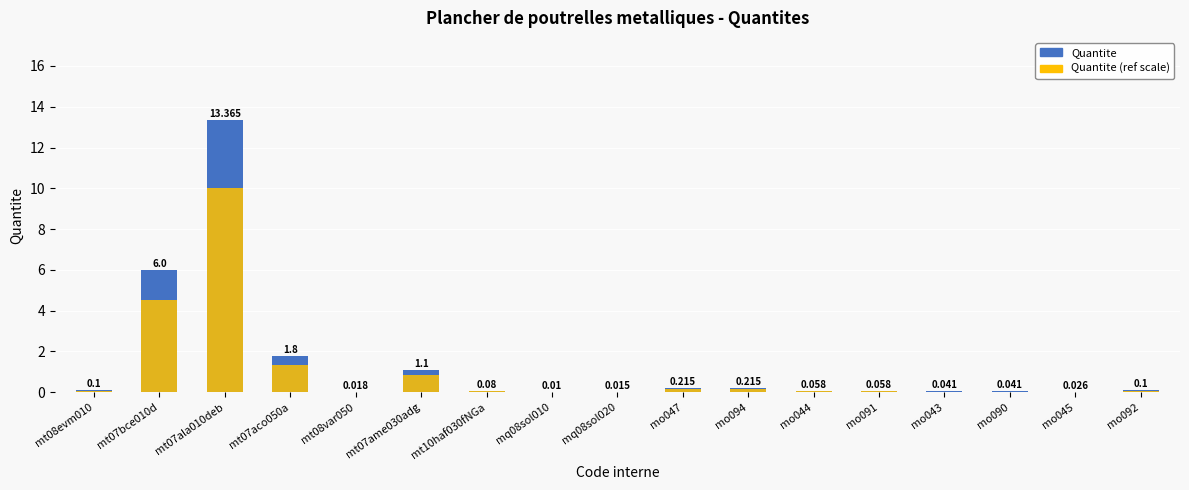

What position from the right is mt07bce010d?

16